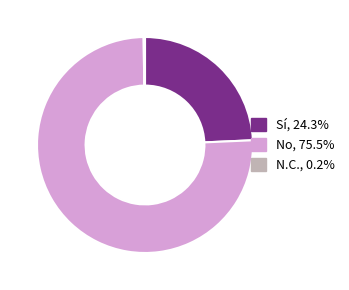

What is the majority slice?

No